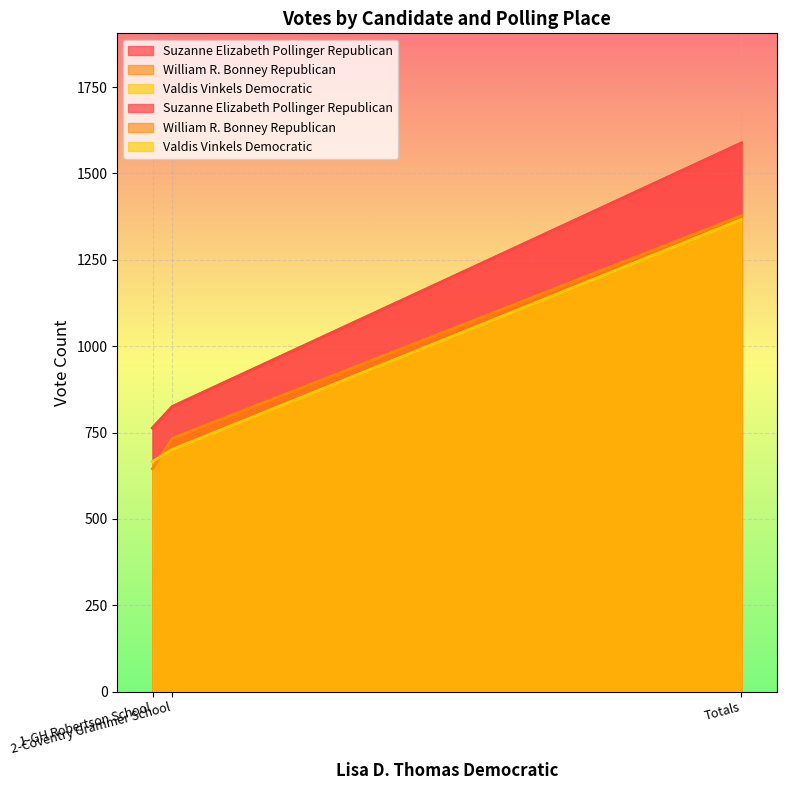

Is the value of Valdis Vinkels Democratic at 1-GH Robertson School greater than the value of William R. Bonney Republican at Totals?

No